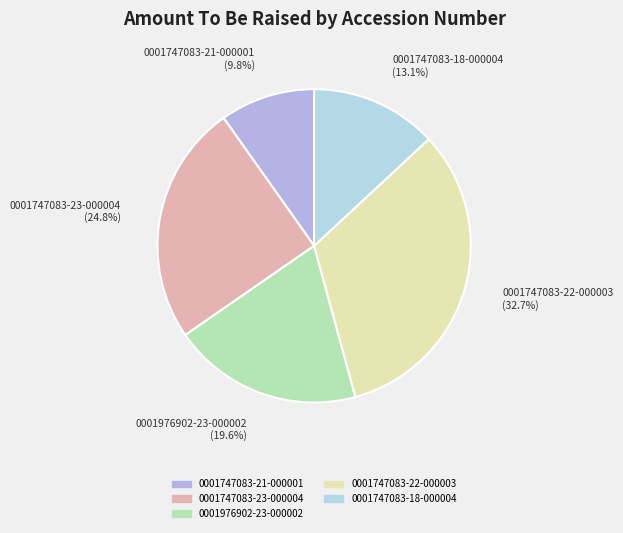

What is the largest slice in the pie chart?

0001747083-22-000003